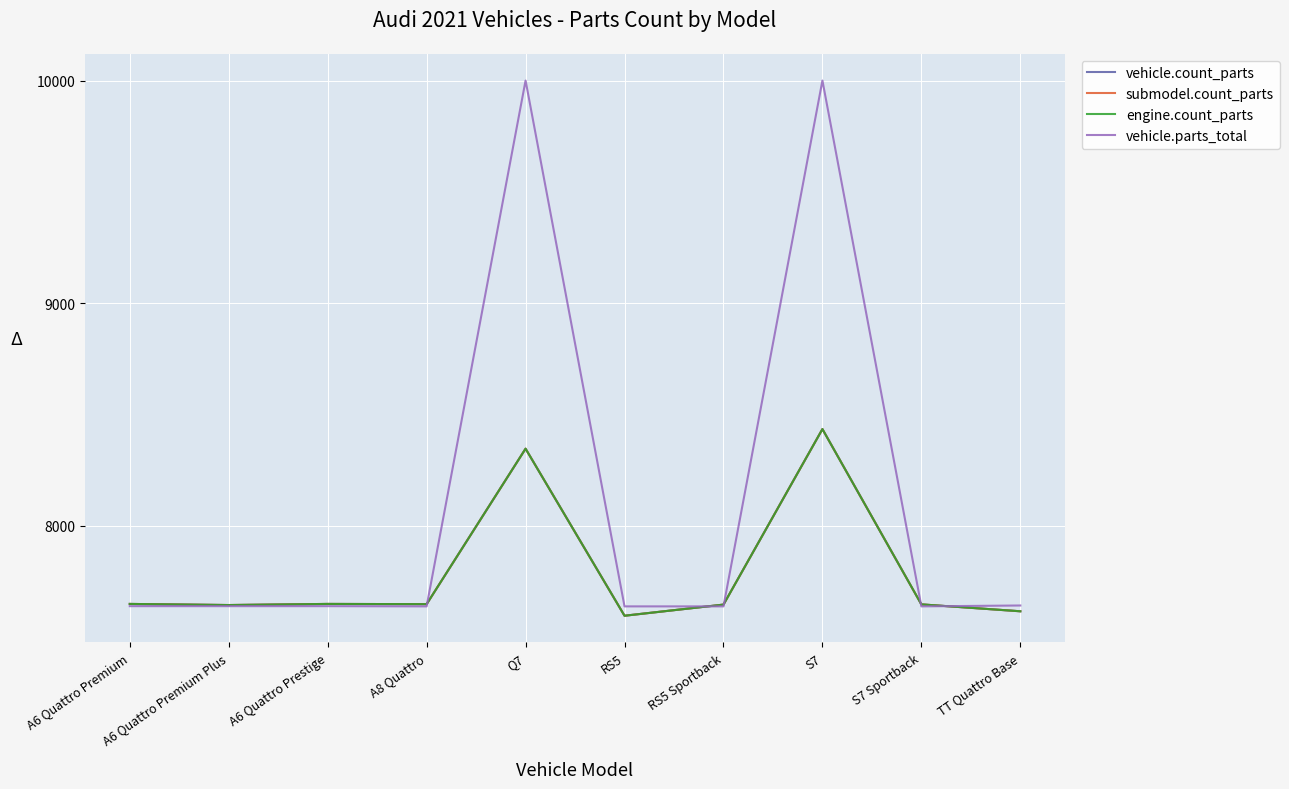

Rank the categories by submodel.count_parts value from lowest to highest.

RS5, TT Quattro Base, A6 Quattro Premium Plus, RS5 Sportback, S7 Sportback, A8 Quattro, A6 Quattro Premium, A6 Quattro Prestige, Q7, S7